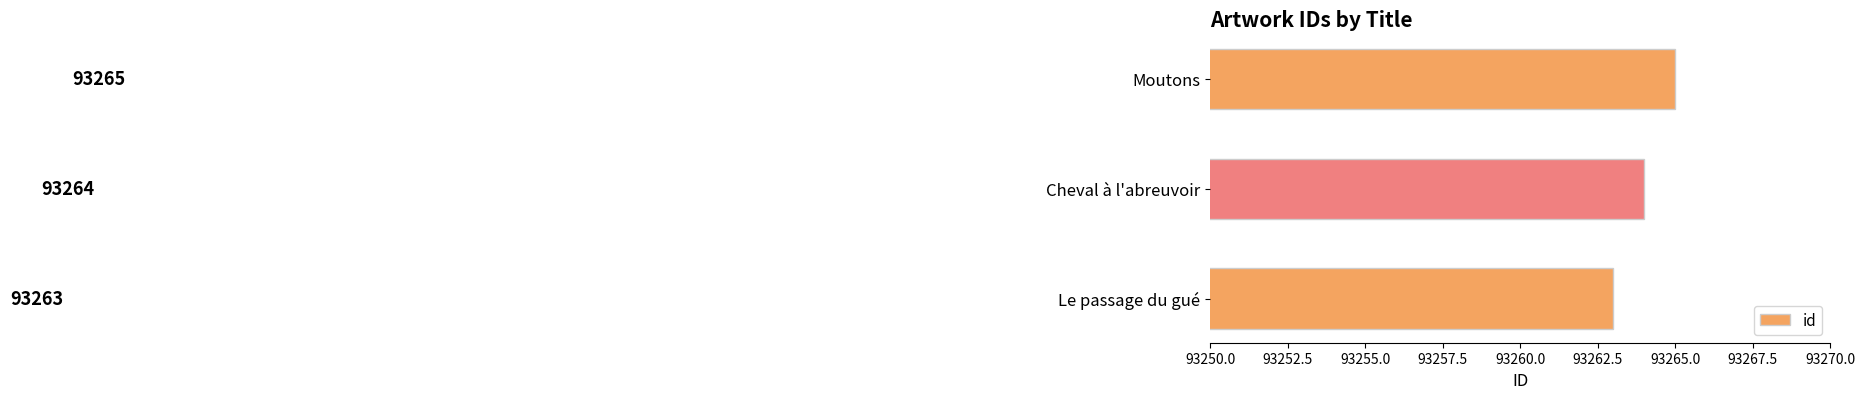

How many categories are shown in the chart?

3